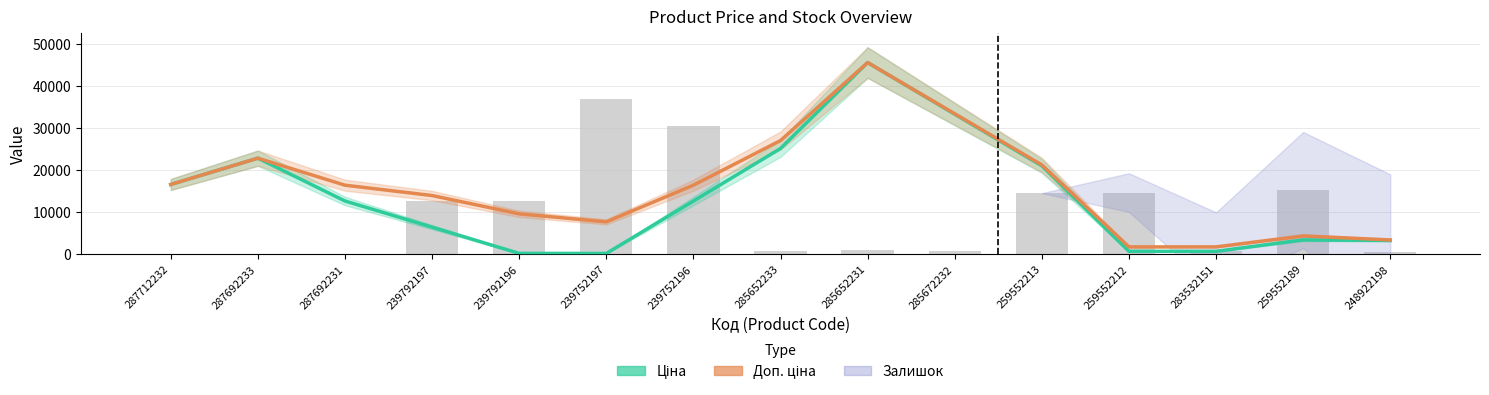

Rank the series at 239752196 from highest to lowest value.

Залишок (scaled), Доп. ціна, Ціна